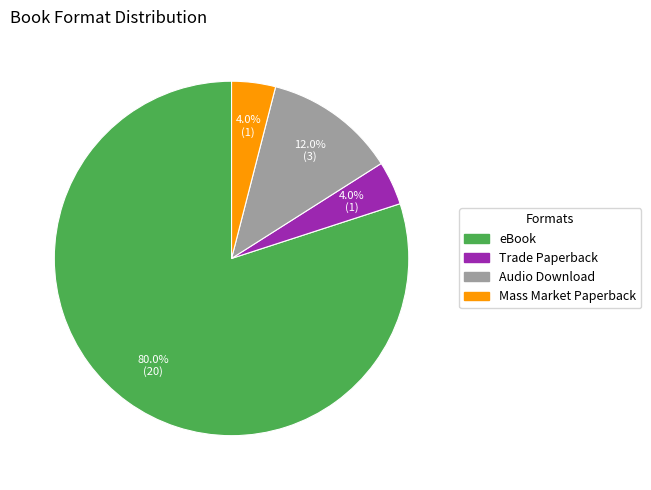

Which category has the biggest portion of the pie?

eBook